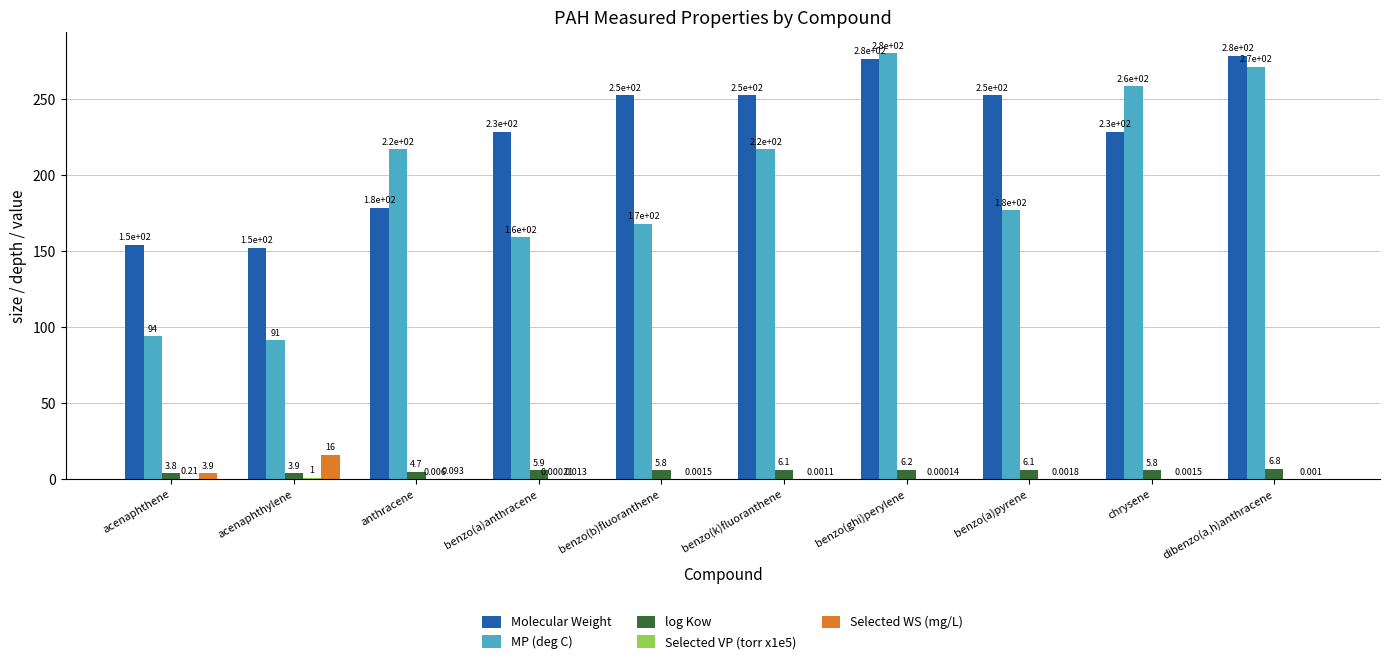

The value of Molecular Weight at chrysene is 228.3. True or false?

True